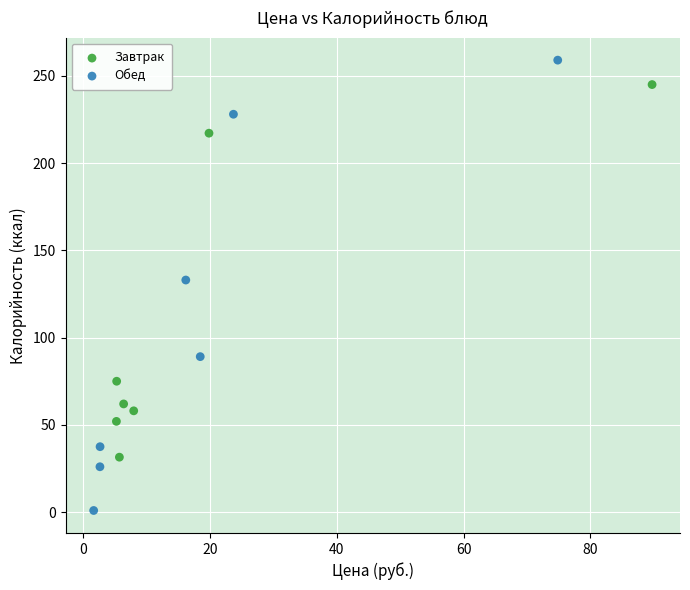

What are all the series names shown in the legend?

Завтрак, Обед